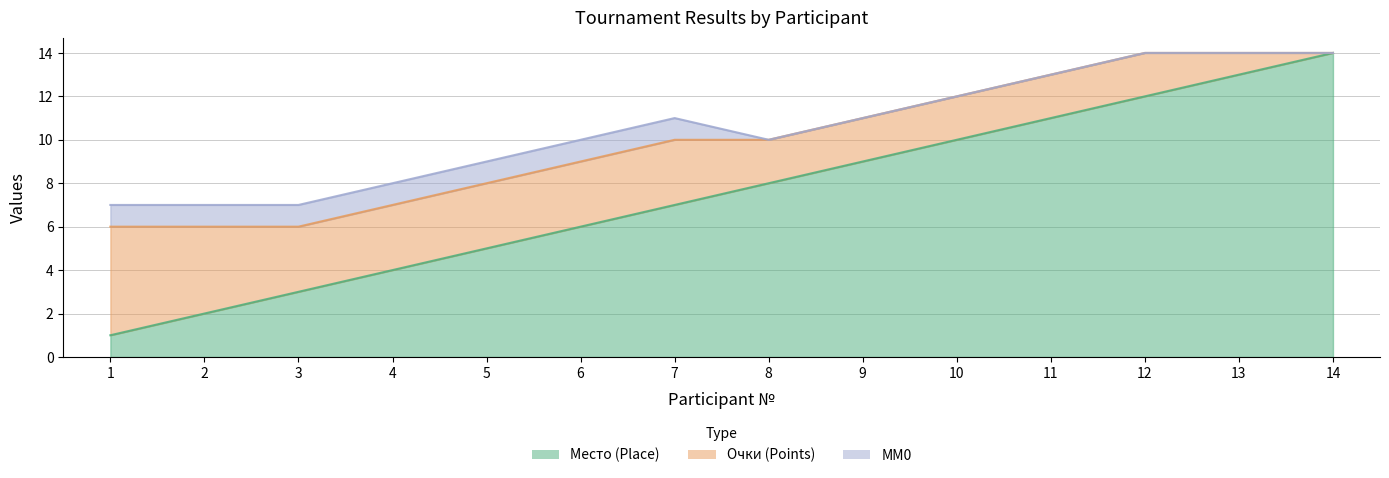

What is the difference between the second highest and minimum values in the Очки (Points) series?

4